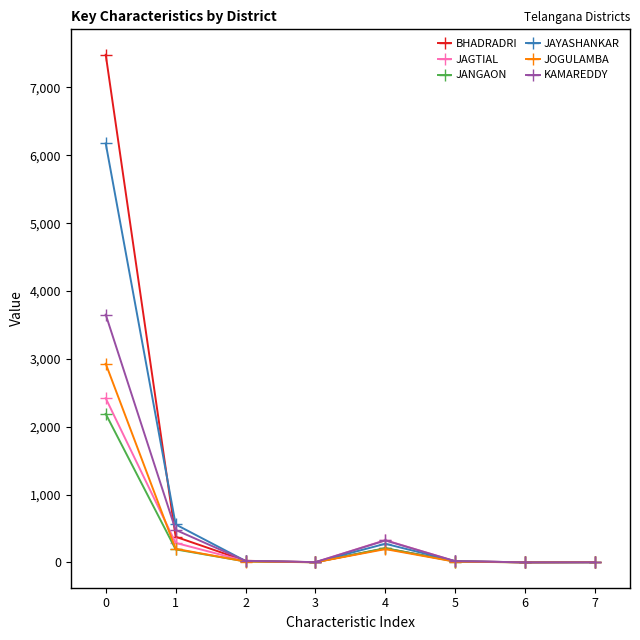

Does the chart display data point markers on the line(s)?

Yes